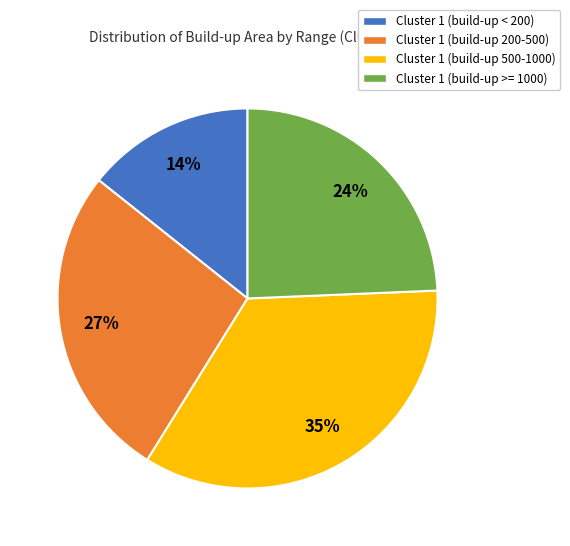

Is there any slice that represents more than half of the pie?

No